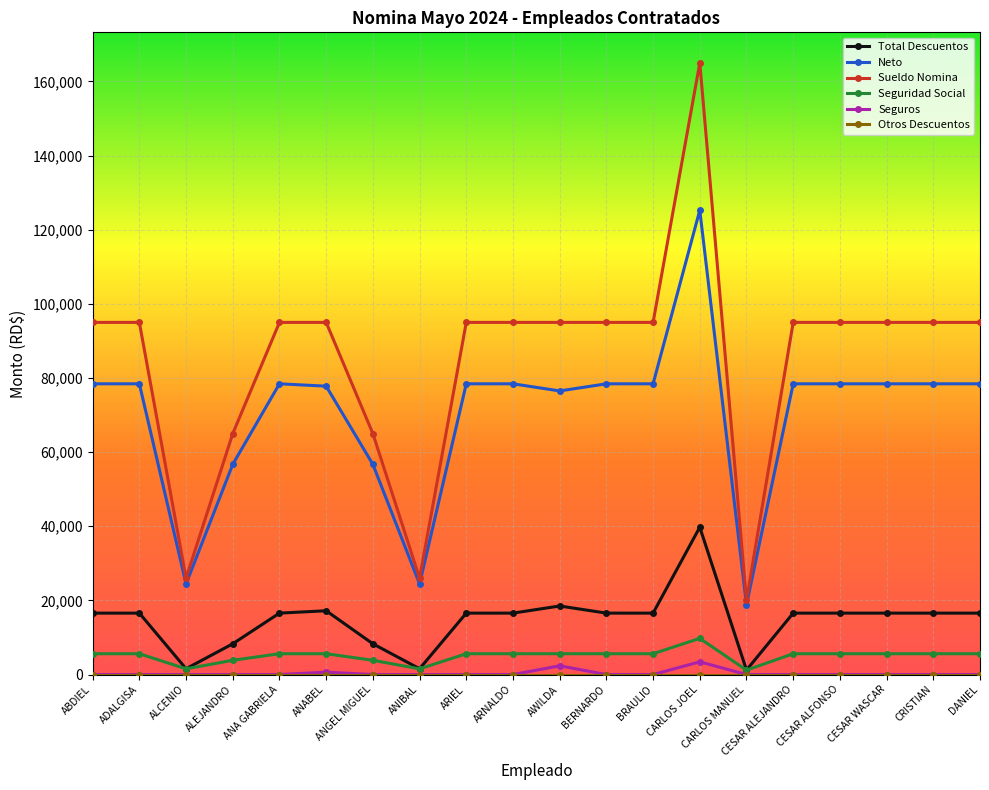

True or false: Total Descuentos has more than 0 points higher than both neighbors.

True